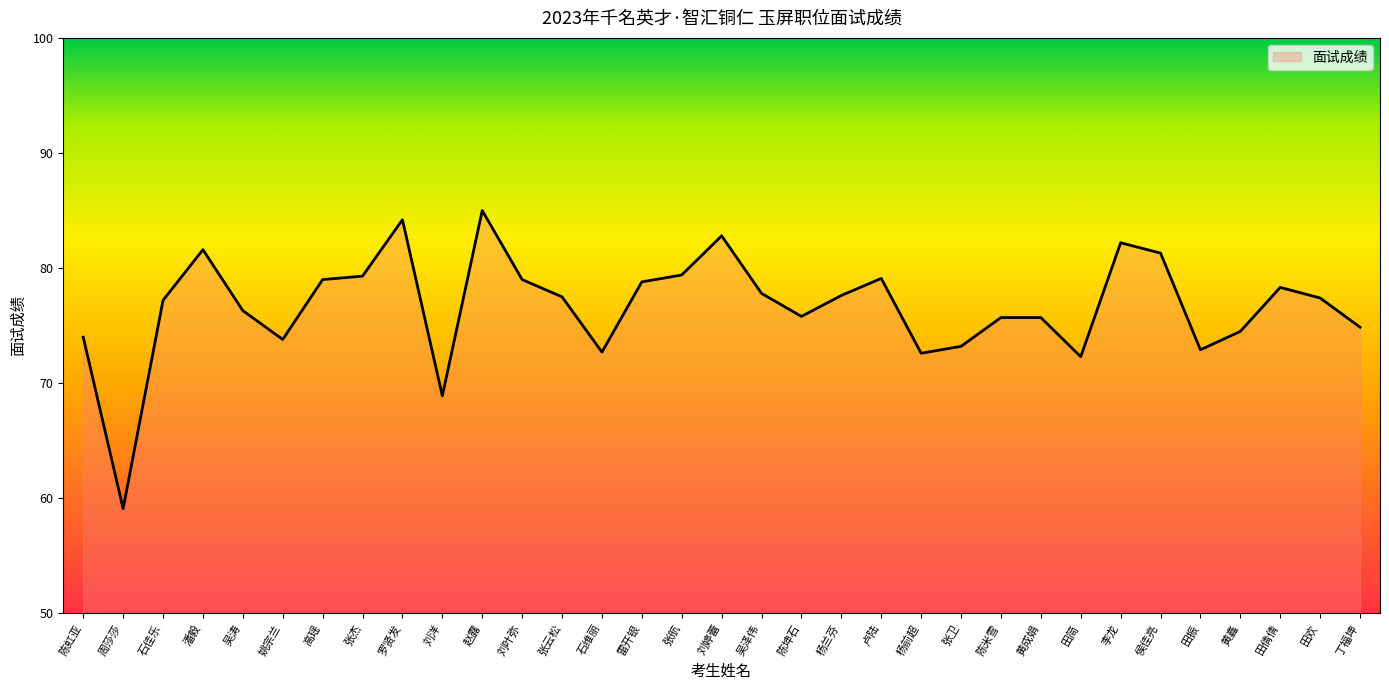

What is the greatest value displayed?

85.0